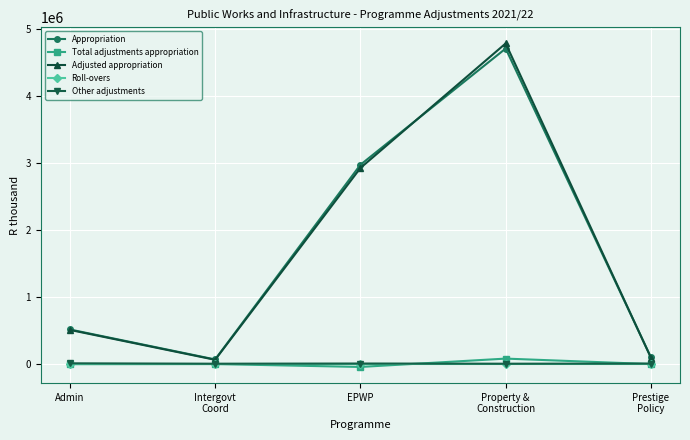

Between Admin and Property &
Construction, which series saw the biggest shift?

Adjusted appropriation